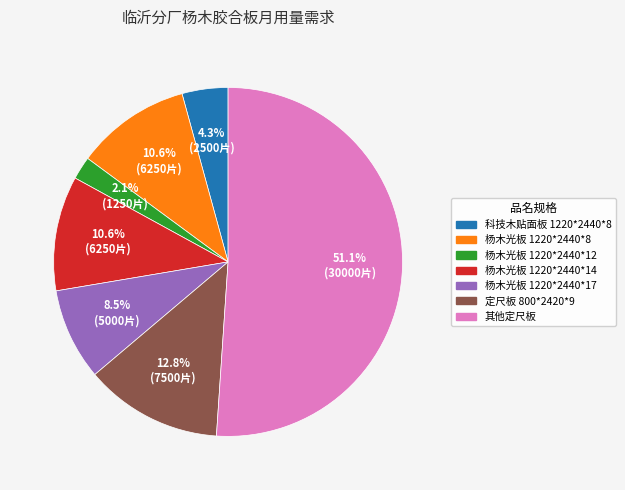

Is there any slice that represents more than half of the pie?

Yes